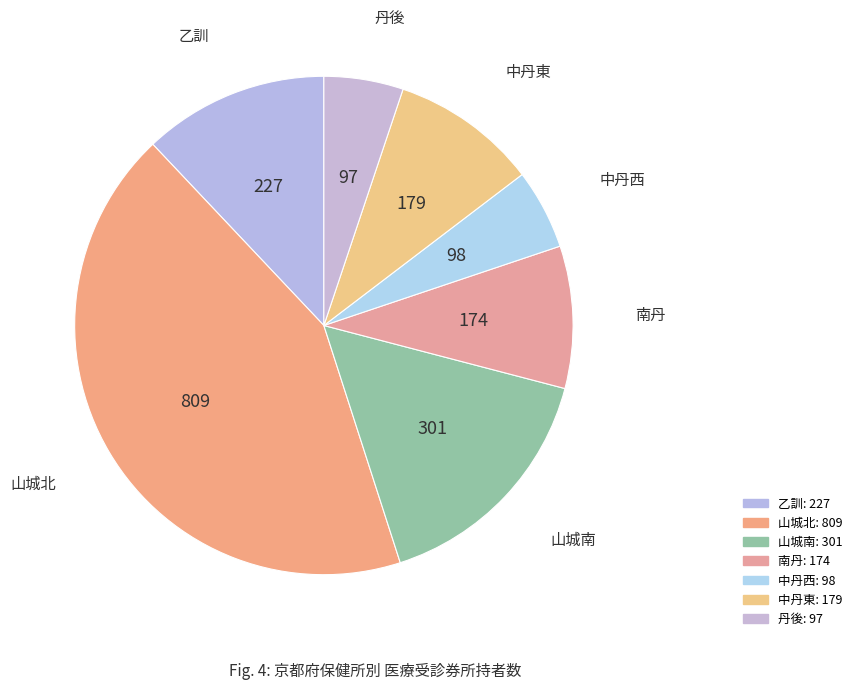

Combined, do 丹後 and 乙訓 account for over 50%?

No